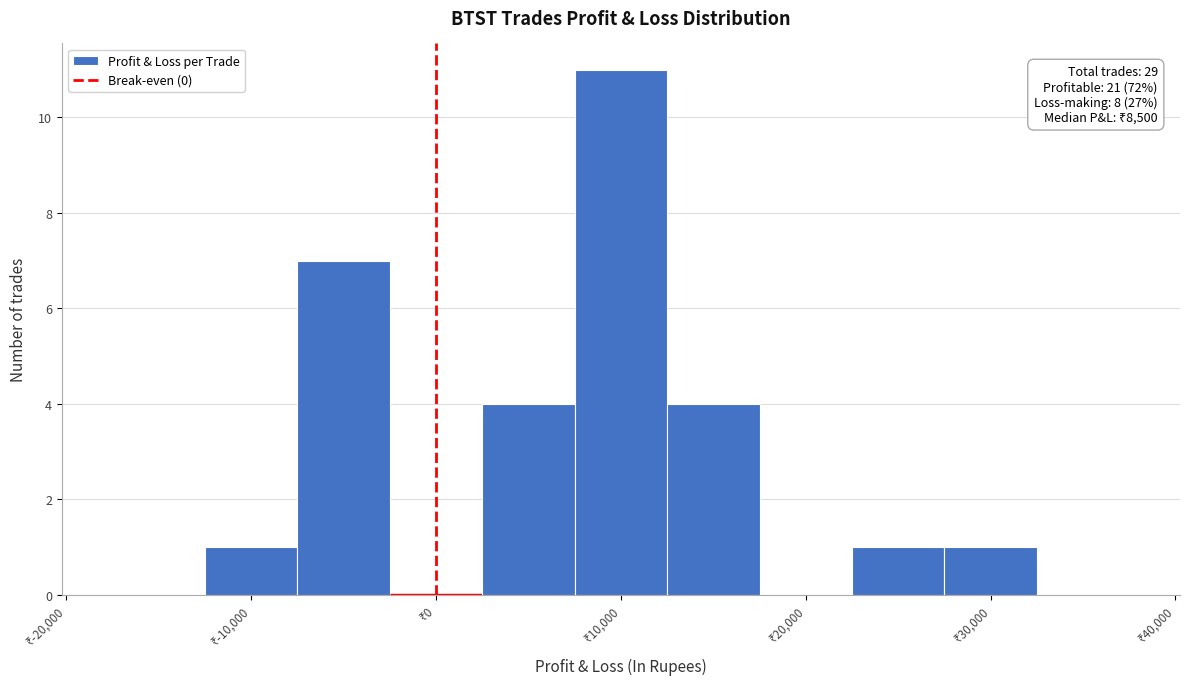

Which range on the x-axis has the tallest bar?

7500 to 12500